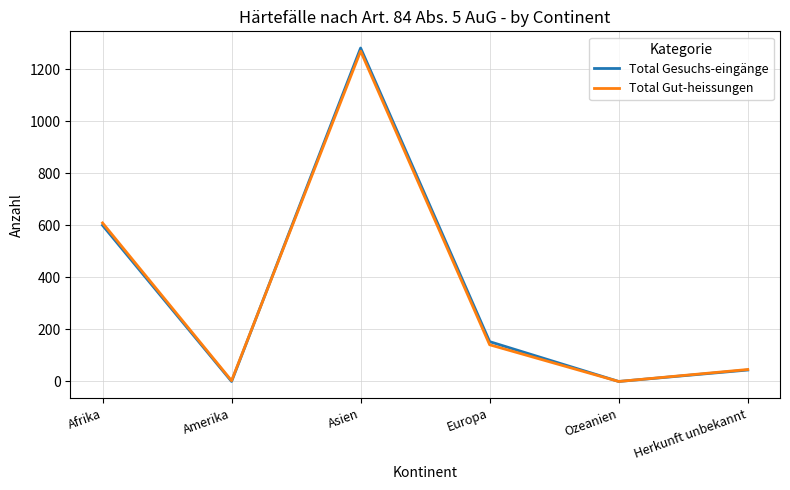

What is the approximate value of Total Gut-heissungen at Herkunft unbekannt?

46